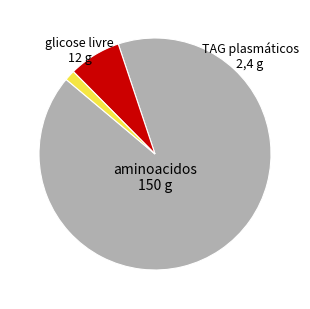

How many slices are in this pie chart?

3